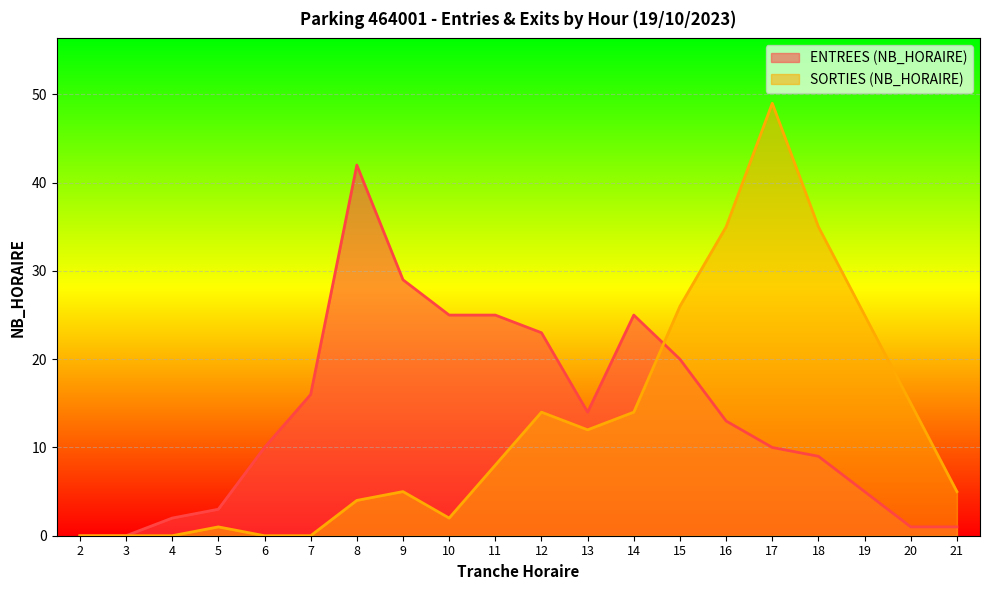

True or false: ENTREES (NB_HORAIRE) has a value of 4 at 17.

False